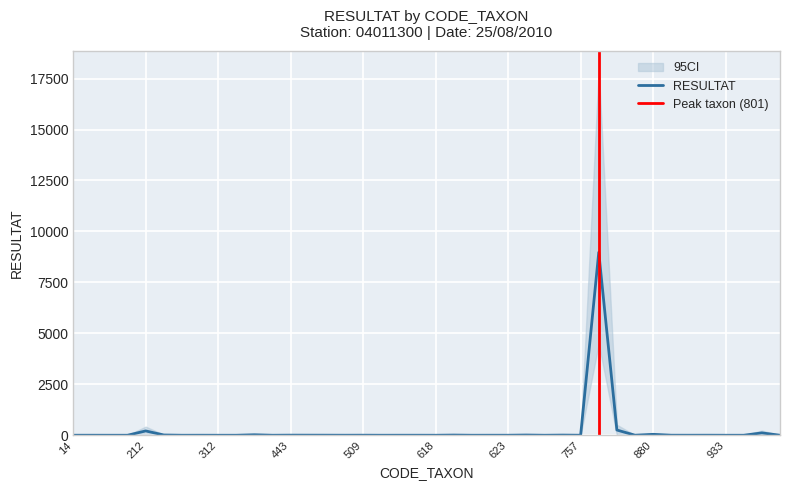

How many data points does each series have?

40